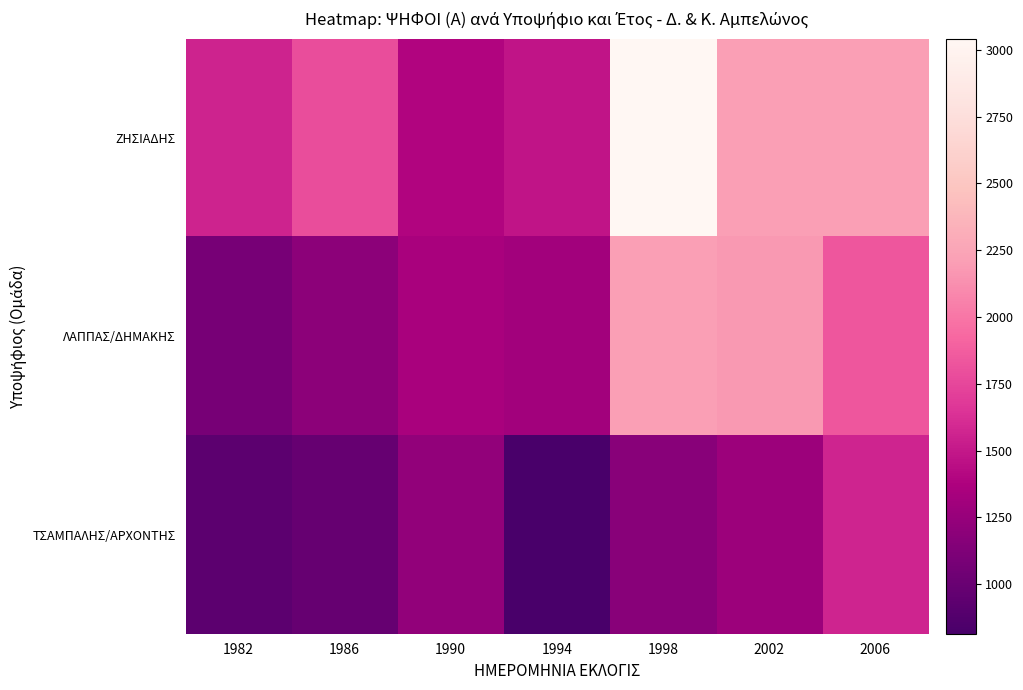

List the series in order of their peak value, highest first.

ΖΗΣΙΑΔΗΣ, ΛΑΠΠΑΣ/ΔΗΜΑΚΗΣ, ΤΣΑΜΠΑΛΗΣ/ΑΡΧΟΝΤΗΣ